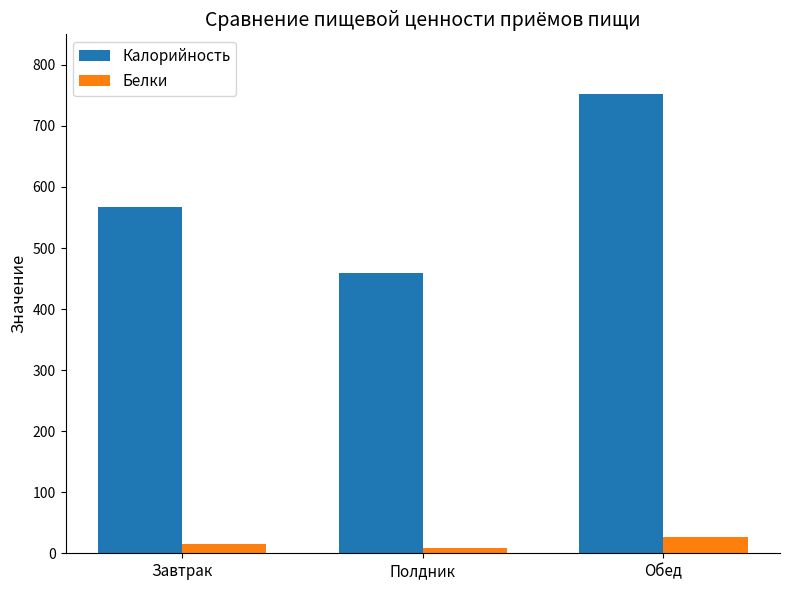

The value of Калорийность at Завтрак is 567.9. True or false?

True